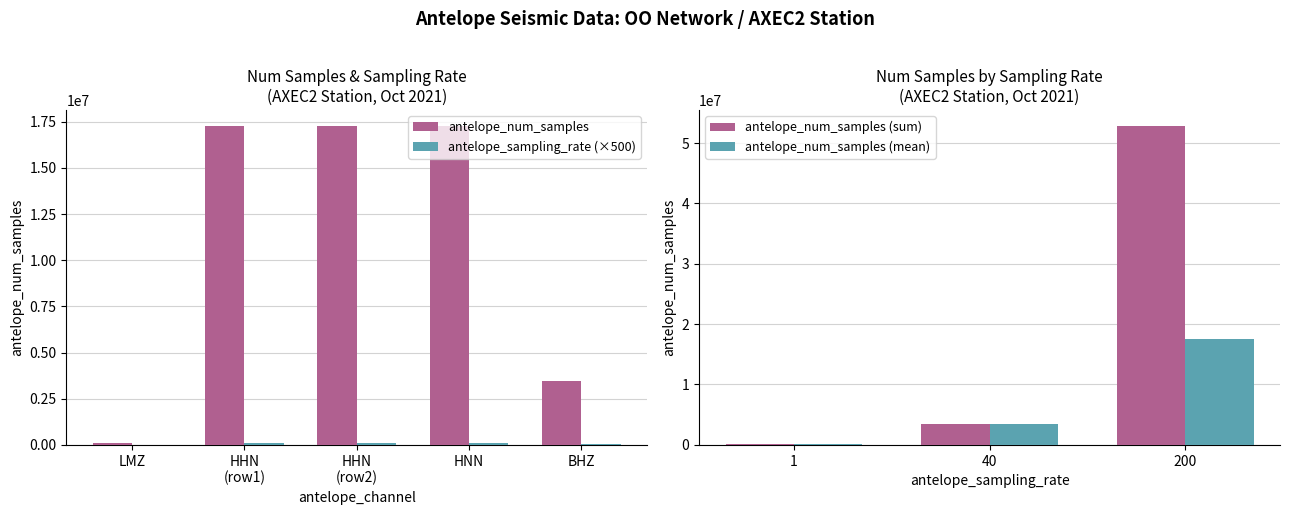

List the labels in order of antelope_sampling_rate value, largest first.

HHN, HHN, HNN, BHZ, LMZ